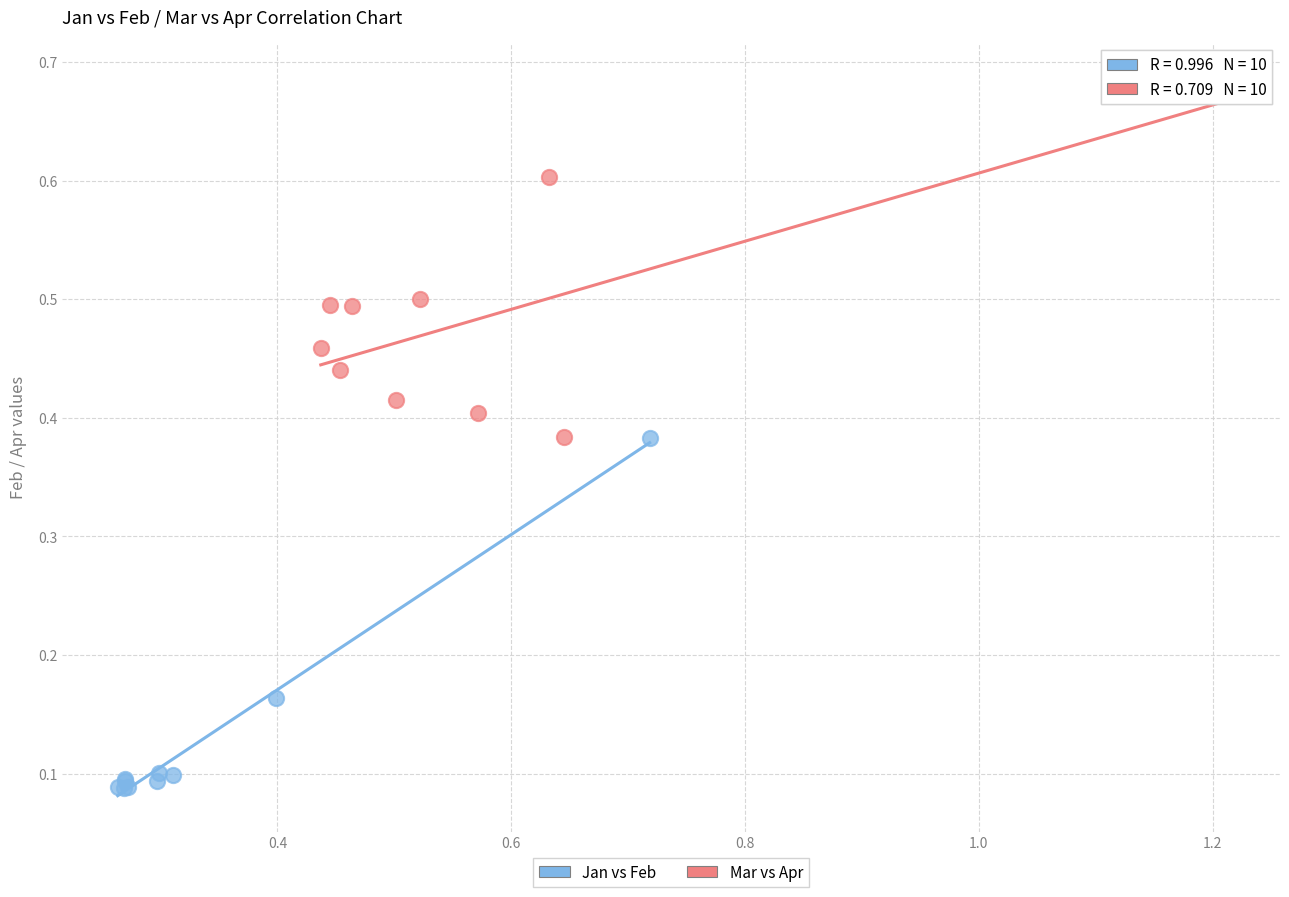

Which series reaches the maximum Y coordinate?

Mar vs Apr